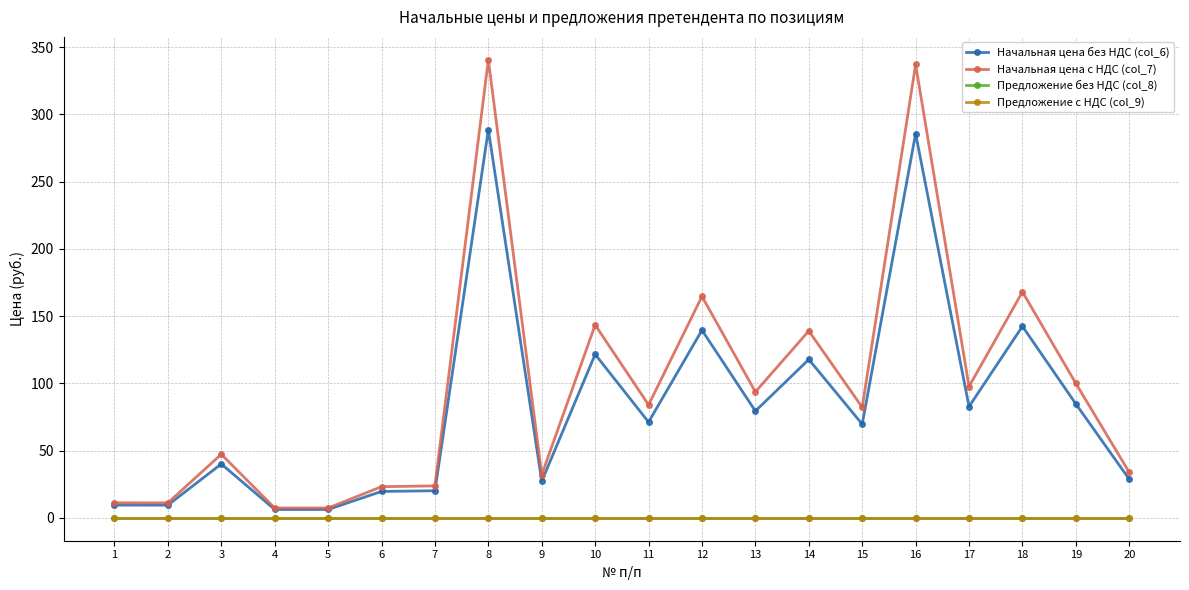

The Начальная цена без НДС (col_6) series shows 117.8 at 14. True or false?

True